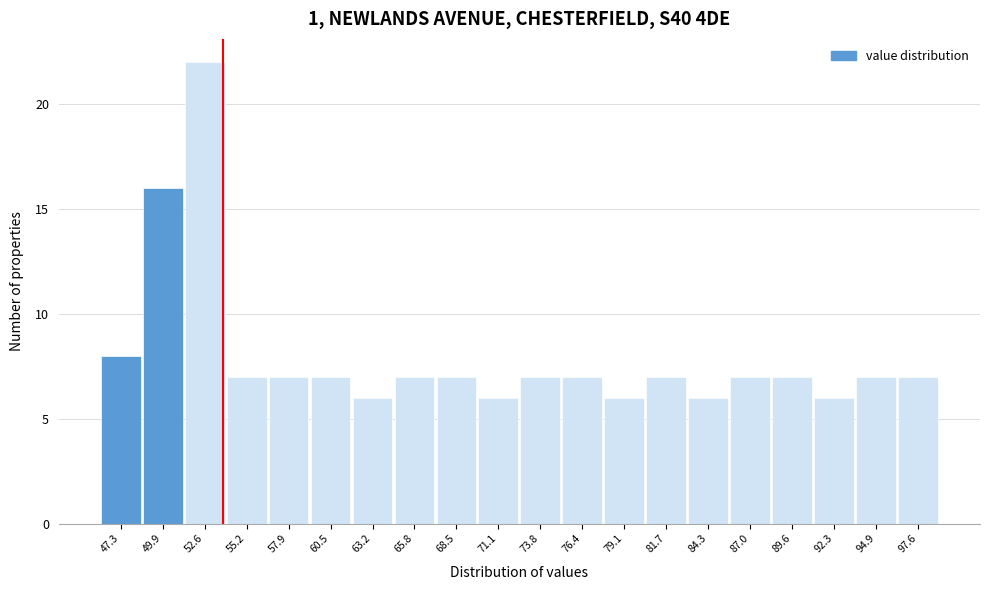

Reading left to right, transcribe all the data shown in this chart.

47.3=8	49.9=16	52.6=22	55.2=7	57.9=7	60.5=7	63.2=6	65.8=7	68.5=7	71.1=6	73.8=7	76.4=7	79.1=6	81.7=7	84.3=6	87.0=7	89.6=7	92.3=6	94.9=7	97.6=7